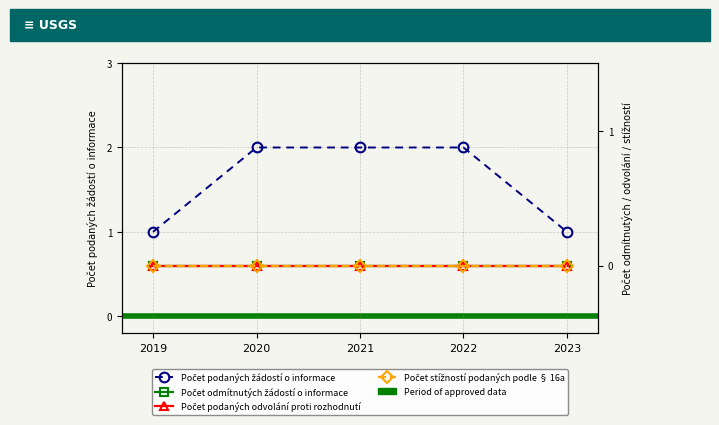

What is the greatest value displayed?

2